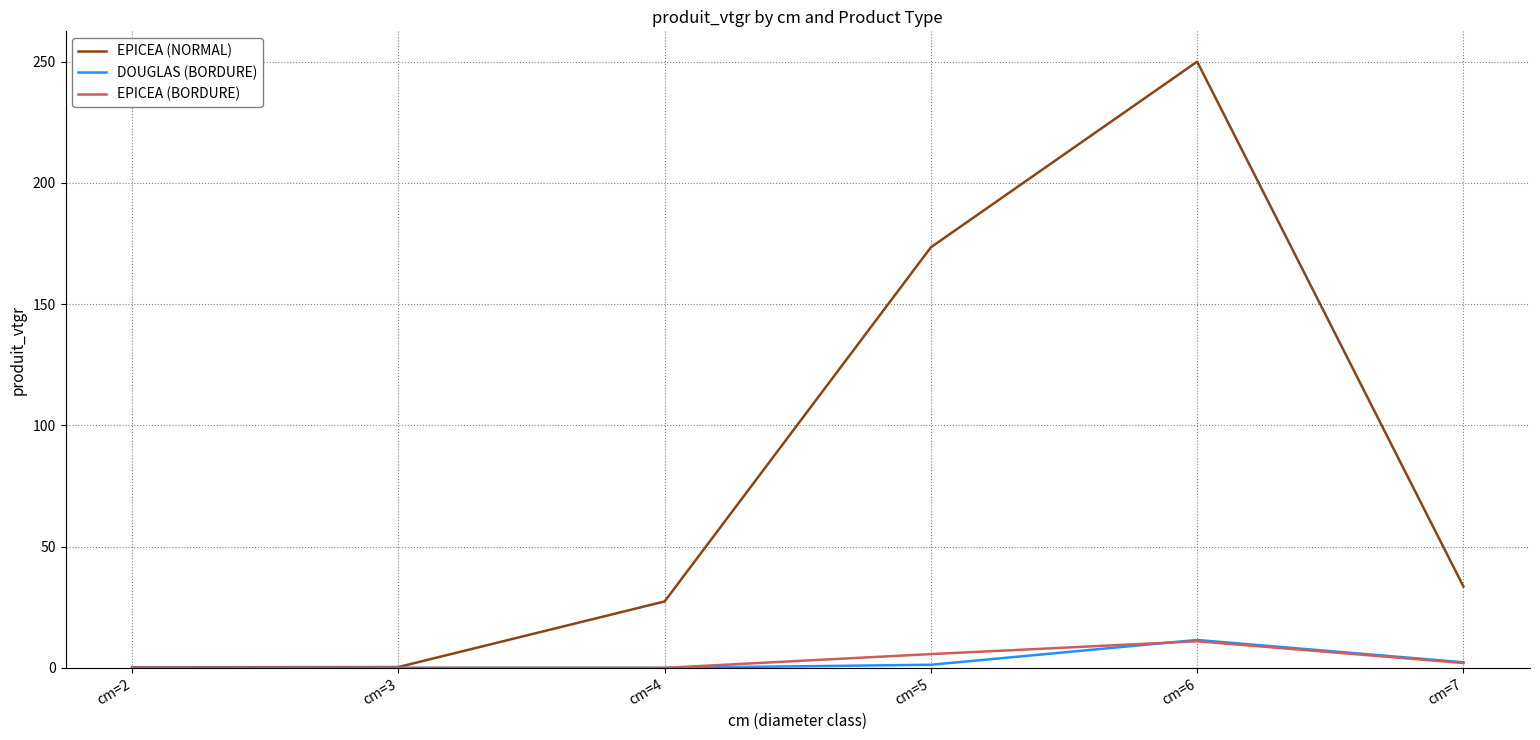

At which category is the sum across all series the highest?

cm=6